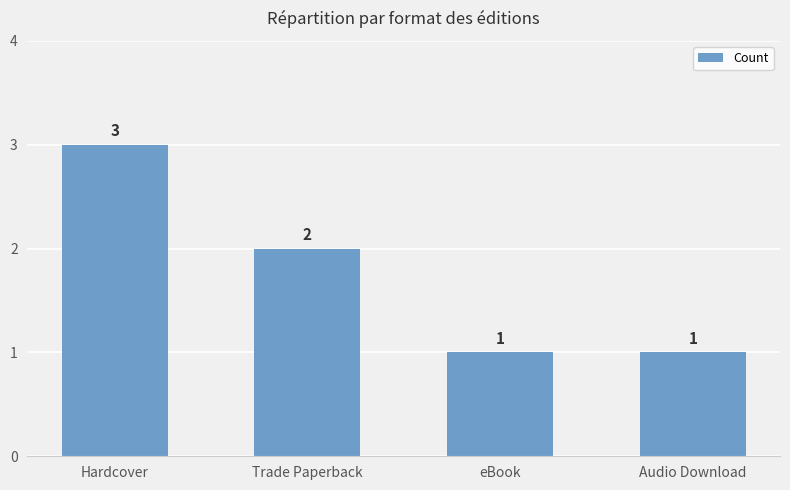

What is the difference between the maximum and second lowest values?

2